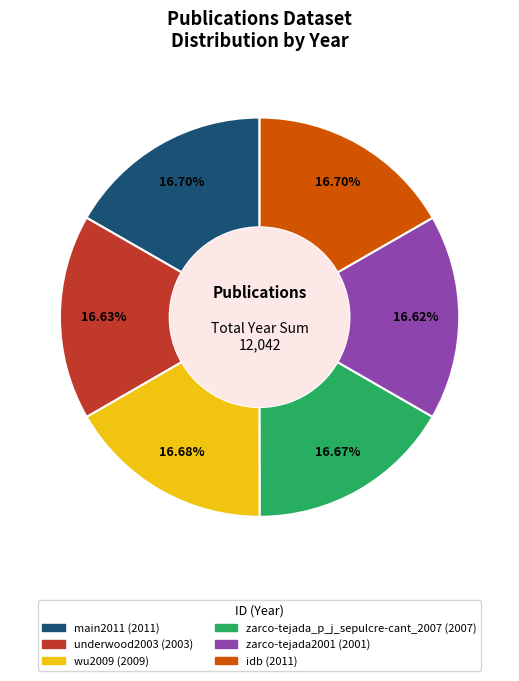

True or false: zarco-tejada2001 accounts for 17% of the total.

True